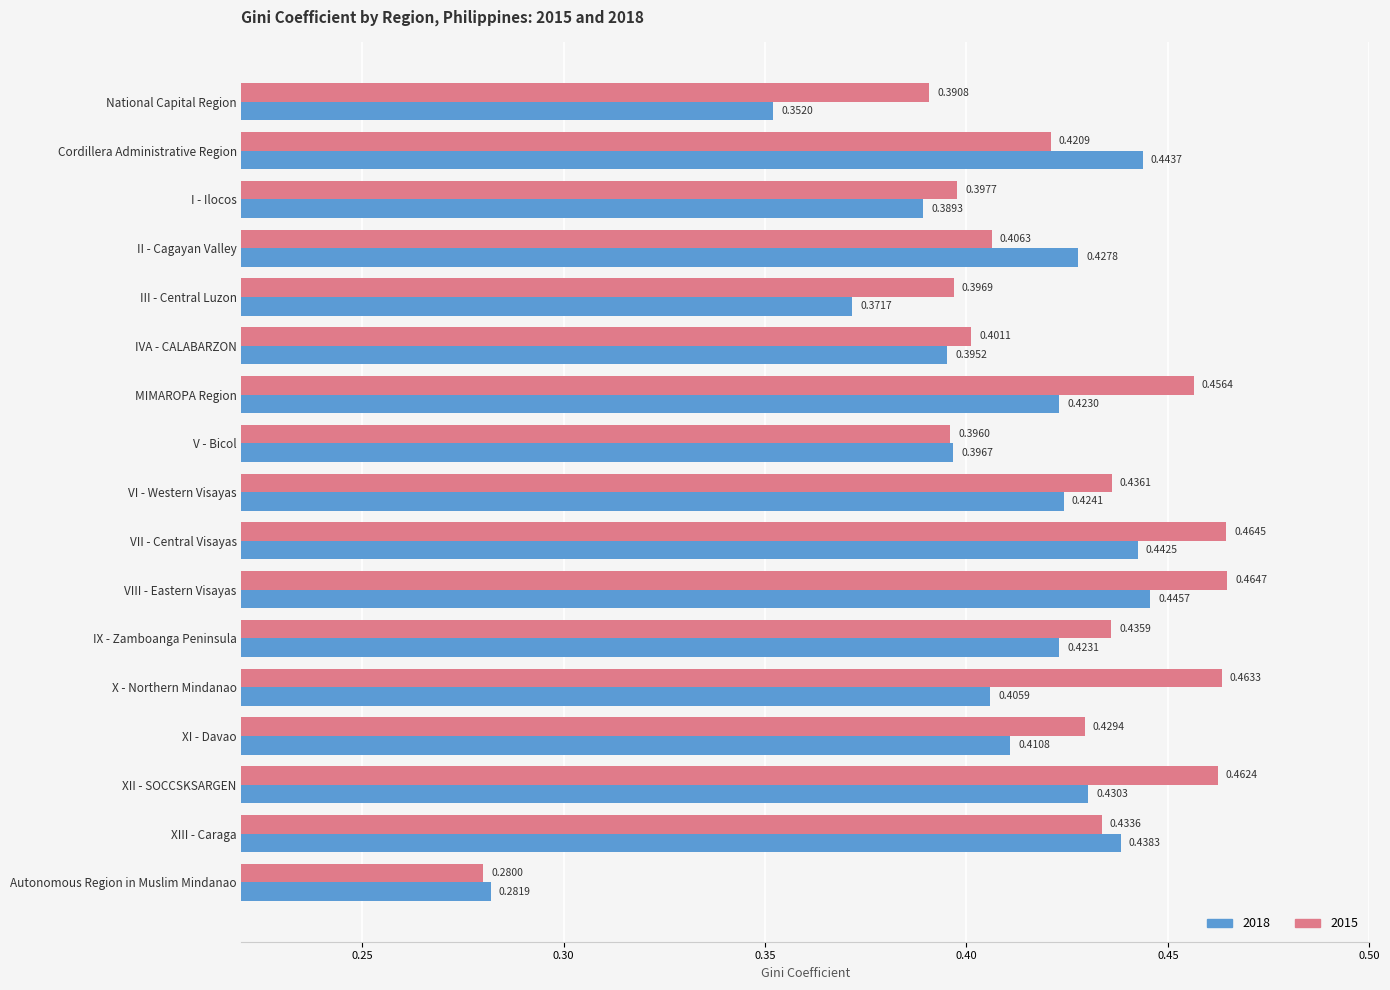

At how many categories does at least one series exceed 0?

17